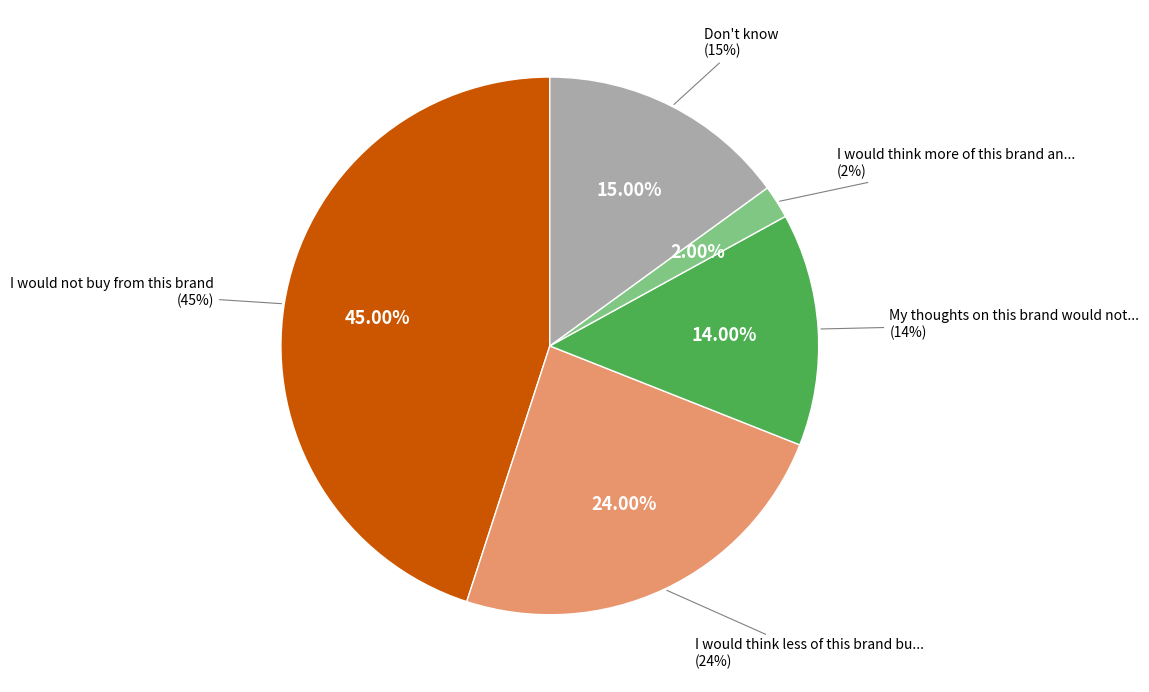

Is there a majority slice in this chart?

No